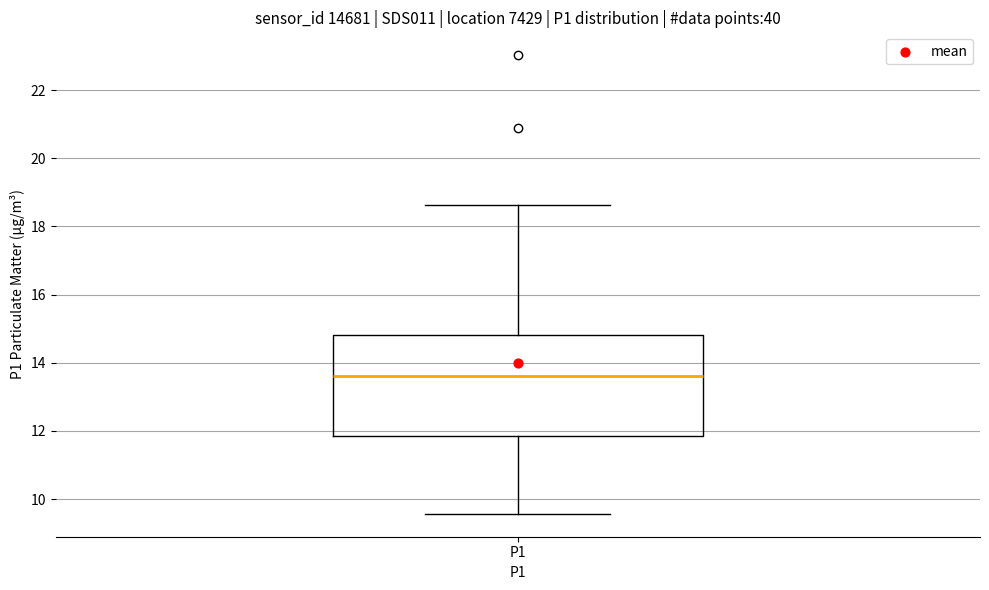

Read this box plot against the y-axis: the position of the median line, the range covered by the box, and the ends of both whiskers. The values are not printed on the chart, so give them approximately, as read against the axis.

median 13.6, box 11.8 to 14.8, whiskers 9.6 to 18.6